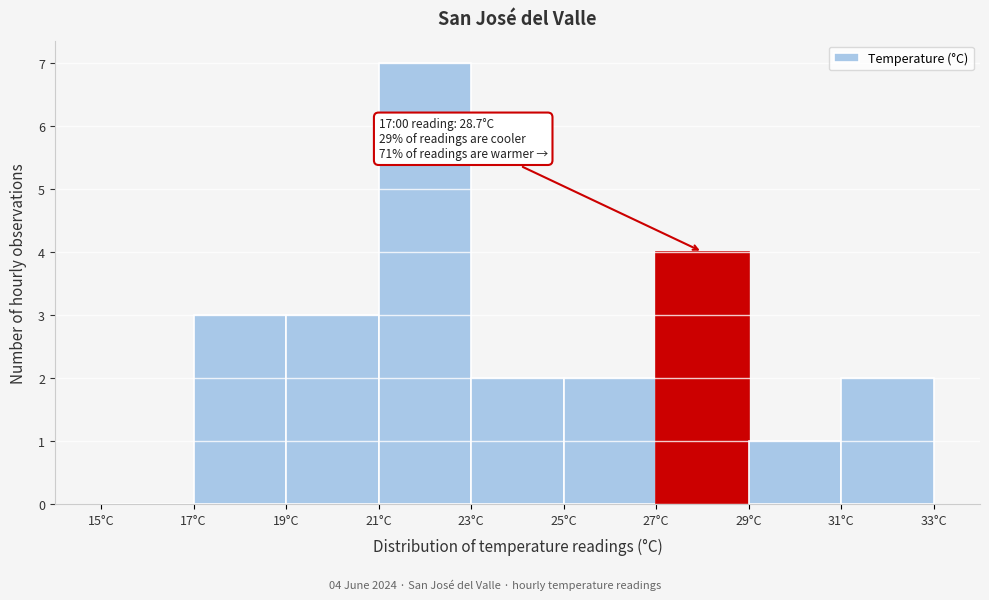

Which range on the x-axis has the tallest bar?

21 to 23